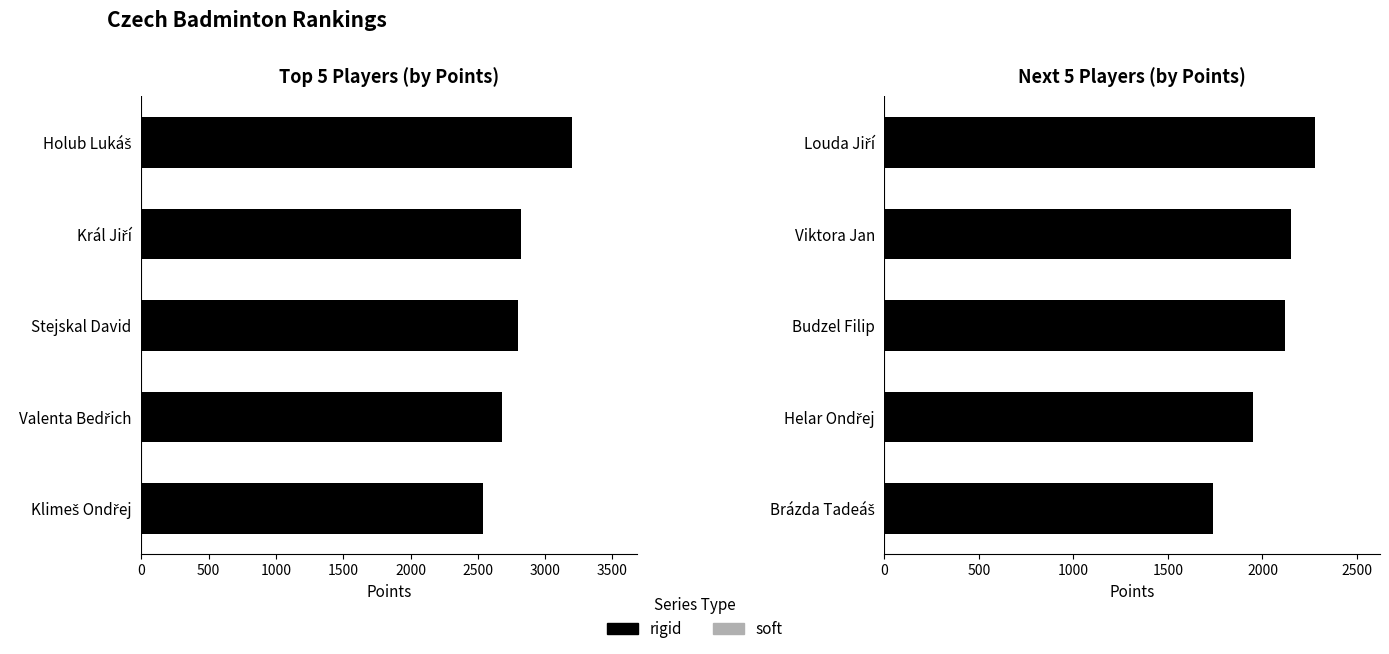

At how many categories does at least one series exceed 2085?

3